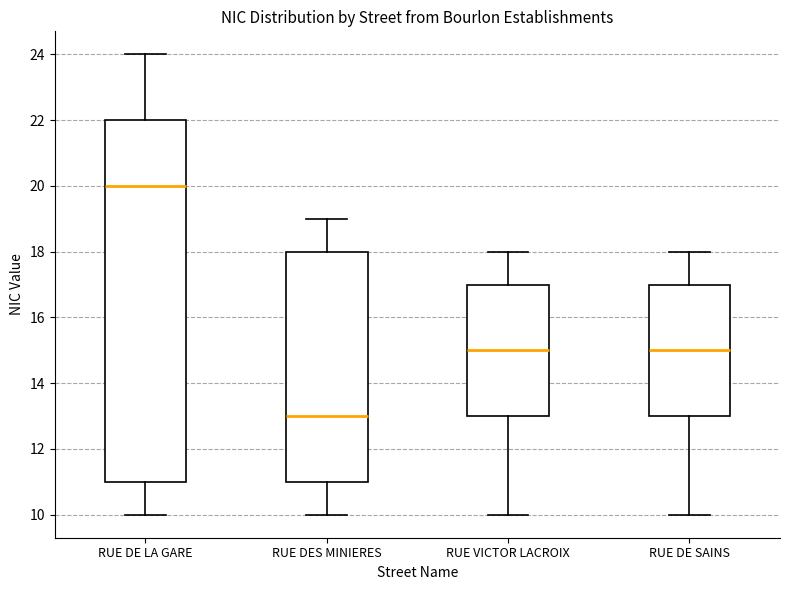

Reading left to right, transcribe this box plot: for each box, give where its median line is, the range the box spans, and where its two whiskers end, as read against the y-axis. The values are not printed on the chart, so give them approximately, as read against the axis.

RUE DE LA GARE: median 20, box 11 to 22, whiskers 10 to 24
RUE DES MINIERES: median 13, box 11 to 18, whiskers 10 to 19
RUE VICTOR LACROIX: median 15, box 13 to 17, whiskers 10 to 18
RUE DE SAINS: median 15, box 13 to 17, whiskers 10 to 18